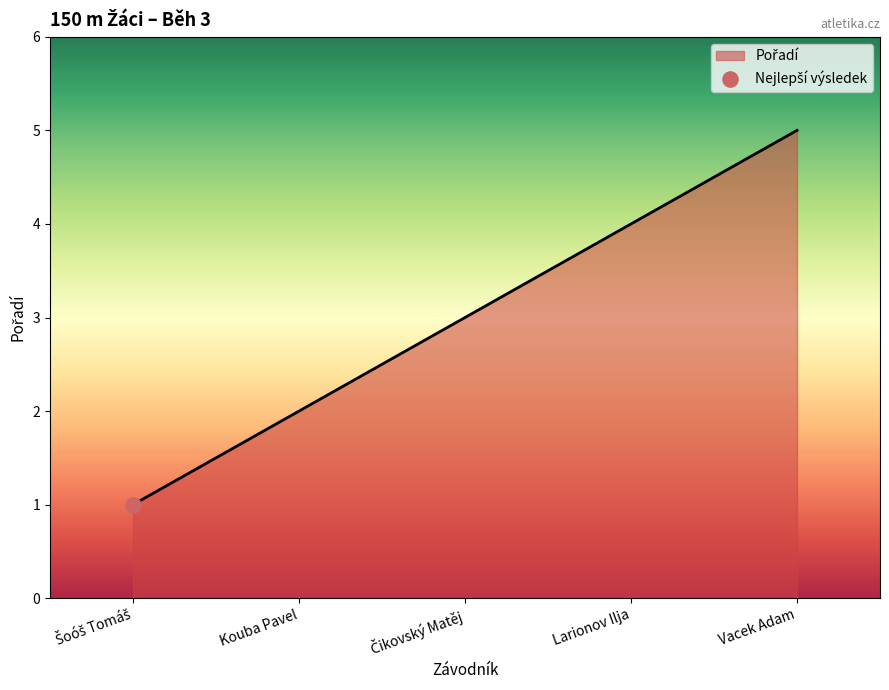

What is the change in value from Kouba Pavel to Larionov Ilja?

+2